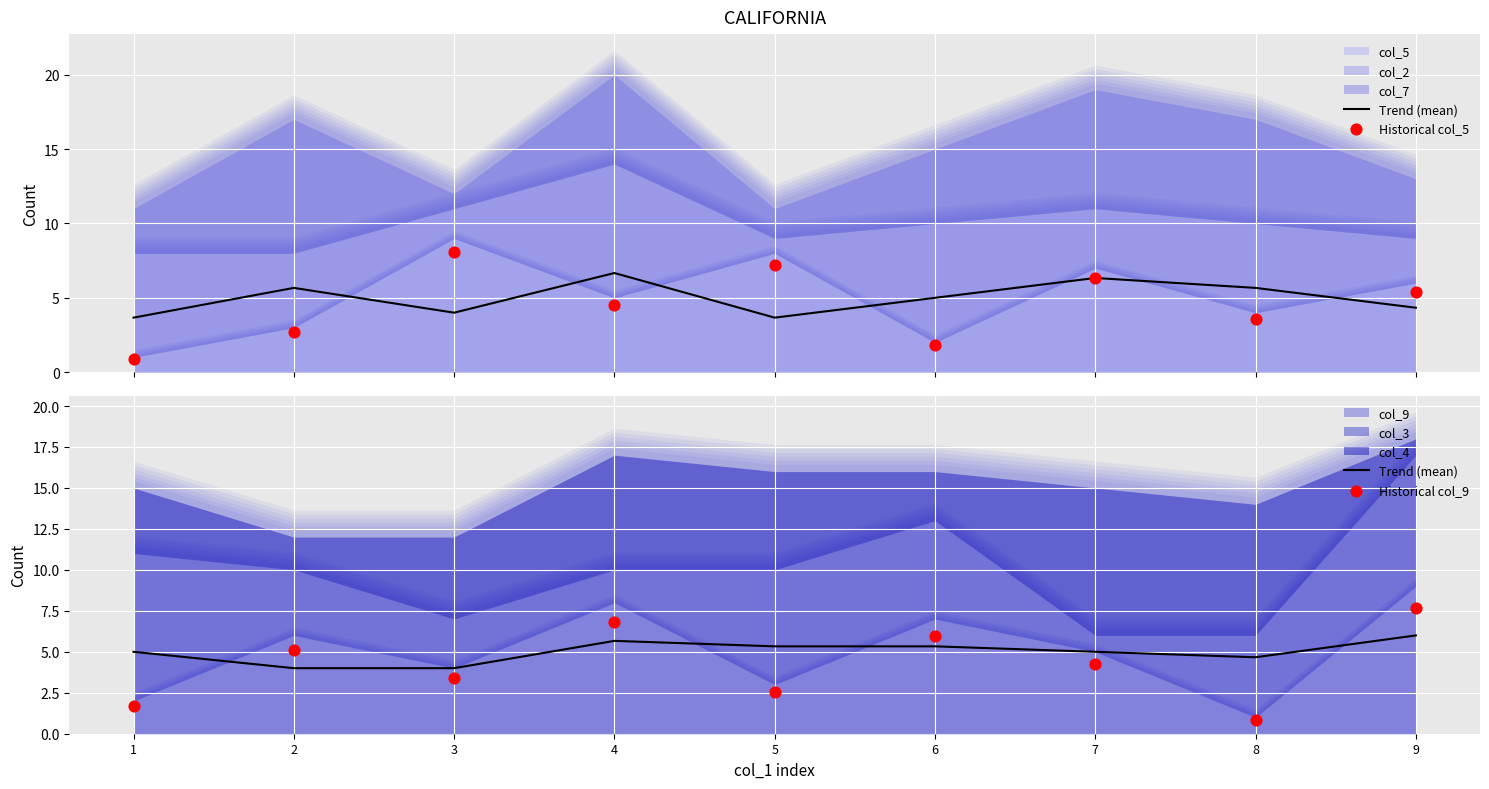

What is the total value across all series at 4?

17.0